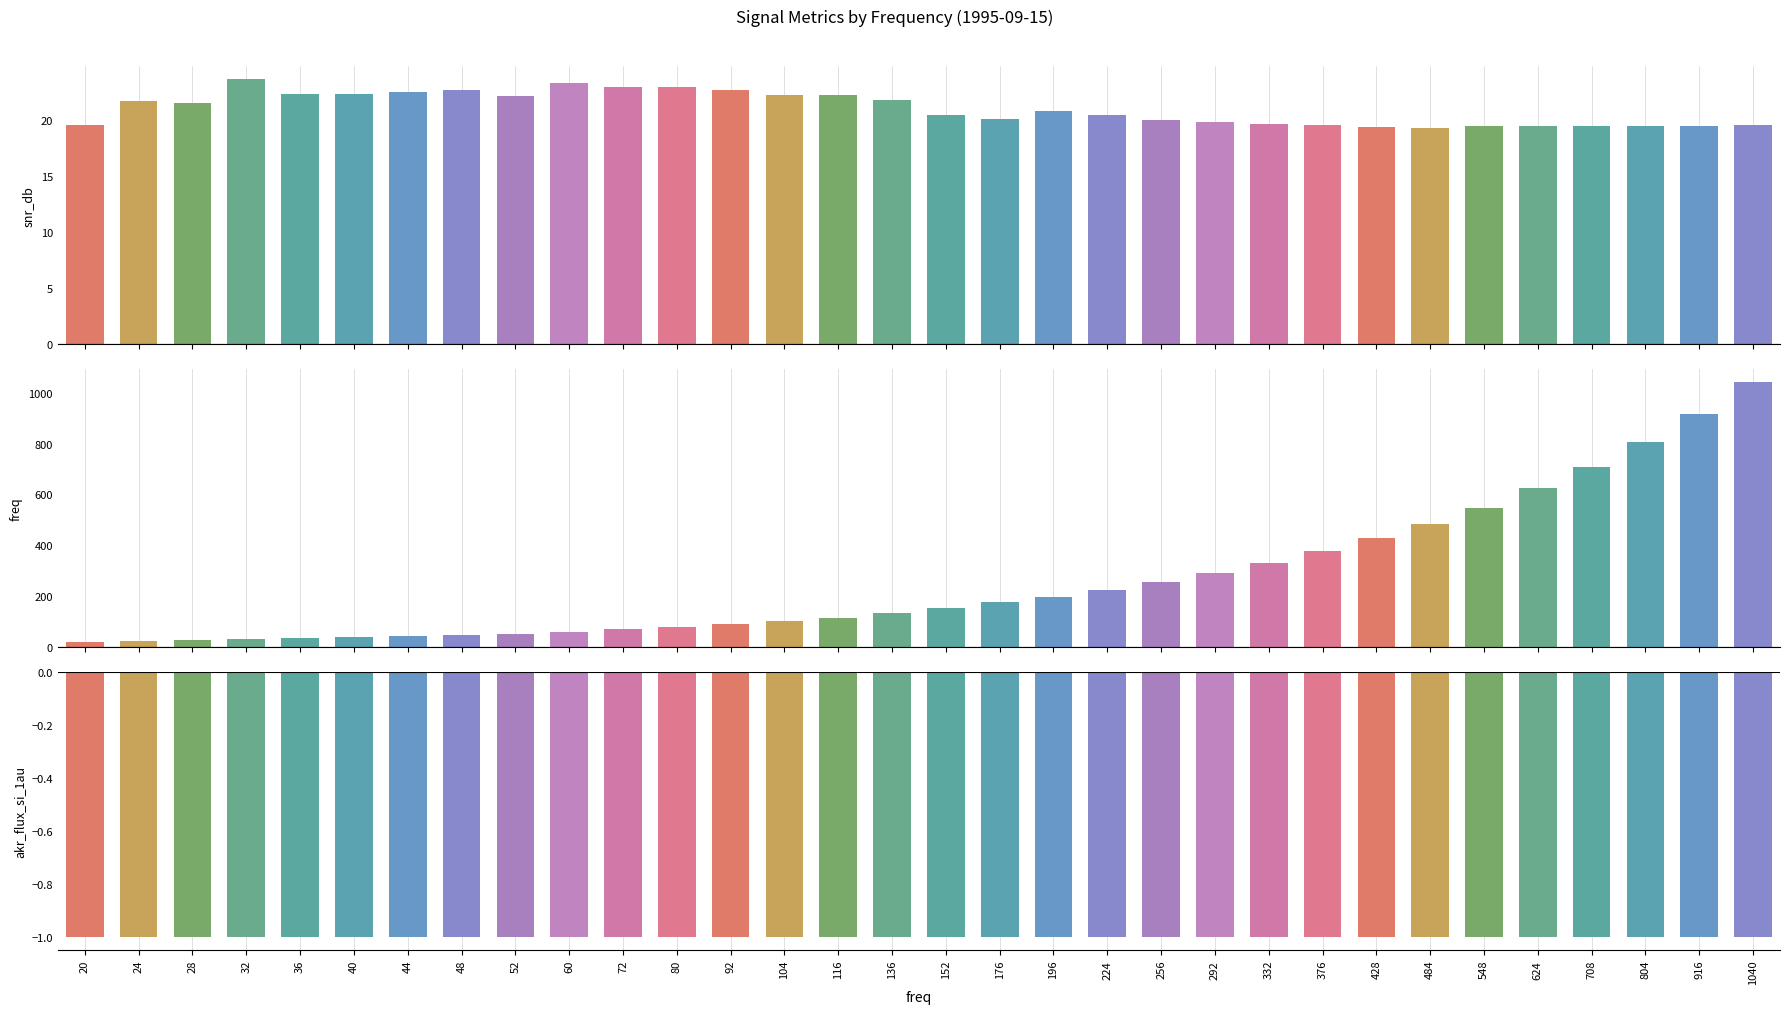

Reading right to left, list all the values displayed in this chart.

snr_db: 19.5	19.4	19.4	19.4	19.4	19.4	19.3	19.3	19.6	19.6	19.8	20.0	20.4	20.7	20.1	20.4	21.7	22.2	22.2	22.7	22.9	22.9	23.3	22.1	22.7	22.5	22.3	22.3	23.6	21.5	21.6	19.5
freq: 1040.0	916.0	804.0	708.0	624.0	548.0	484.0	428.0	376.0	332.0	292.0	256.0	224.0	196.0	176.0	152.0	136.0	116.0	104.0	92.0	80.0	72.0	60.0	52.0	48.0	44.0	40.0	36.0	32.0	28.0	24.0	20.0
akr_flux_si_1au: -1.0	-1.0	-1.0	-1.0	-1.0	-1.0	-1.0	-1.0	-1.0	-1.0	-1.0	-1.0	-1.0	-1.0	-1.0	-1.0	-1.0	-1.0	-1.0	-1.0	-1.0	-1.0	-1.0	-1.0	-1.0	-1.0	-1.0	-1.0	-1.0	-1.0	-1.0	-1.0